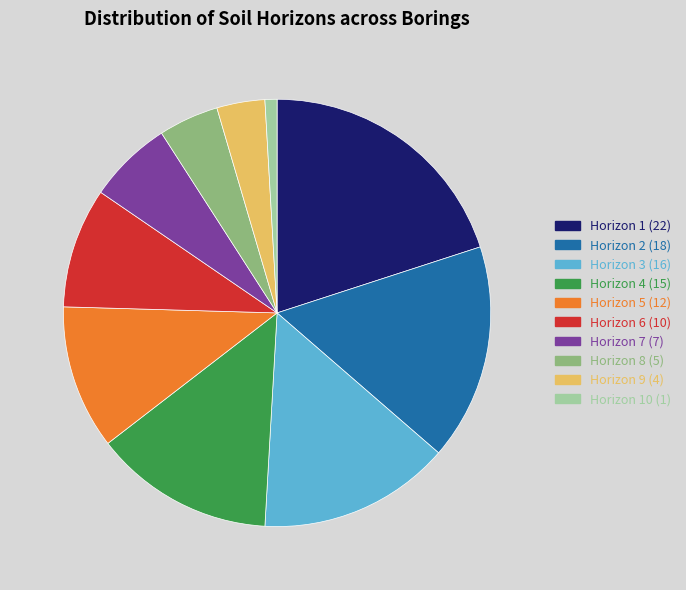

Is it true that Horizon 1 (22) is 14% of the pie?

False